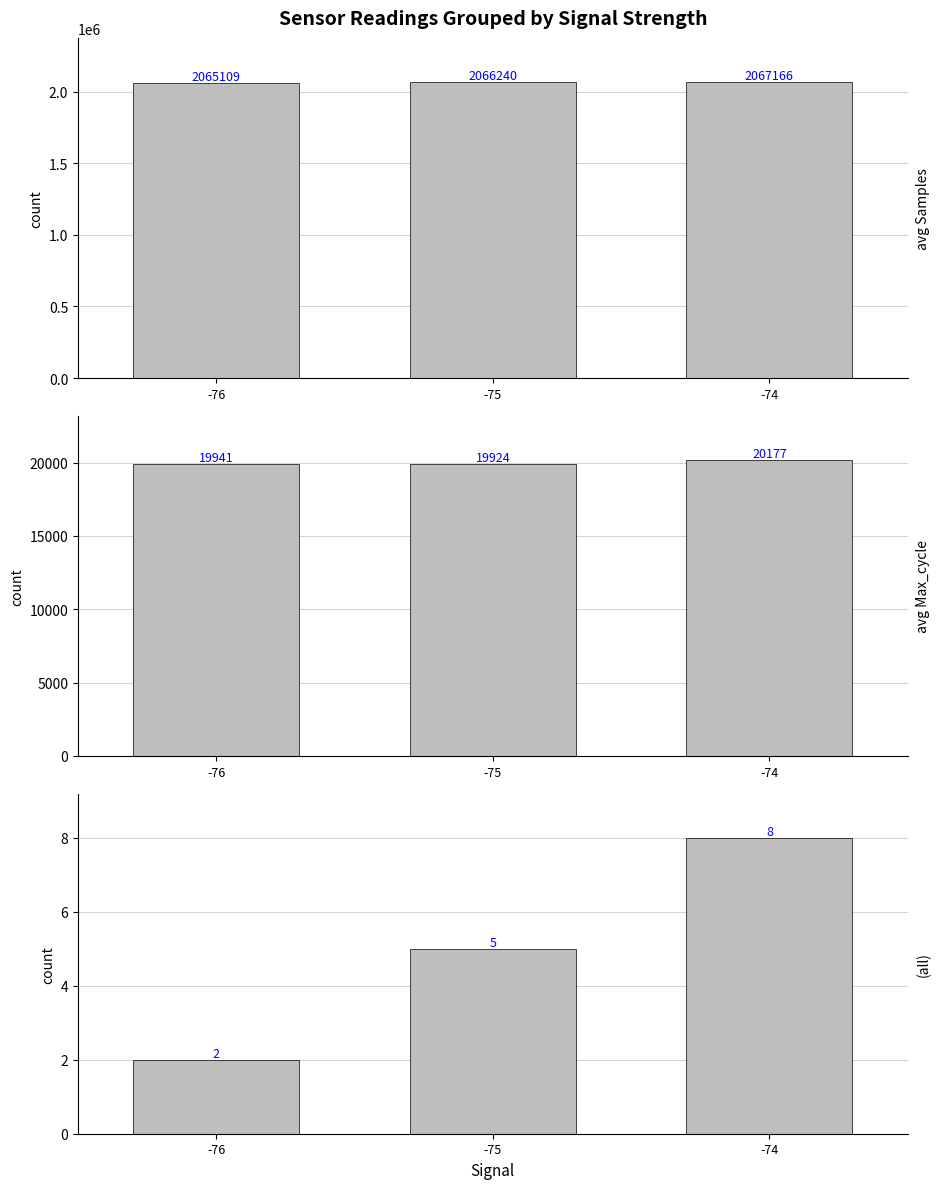

Is the value of avg Max_cycle at -75 greater than the value of avg Samples at -74?

No